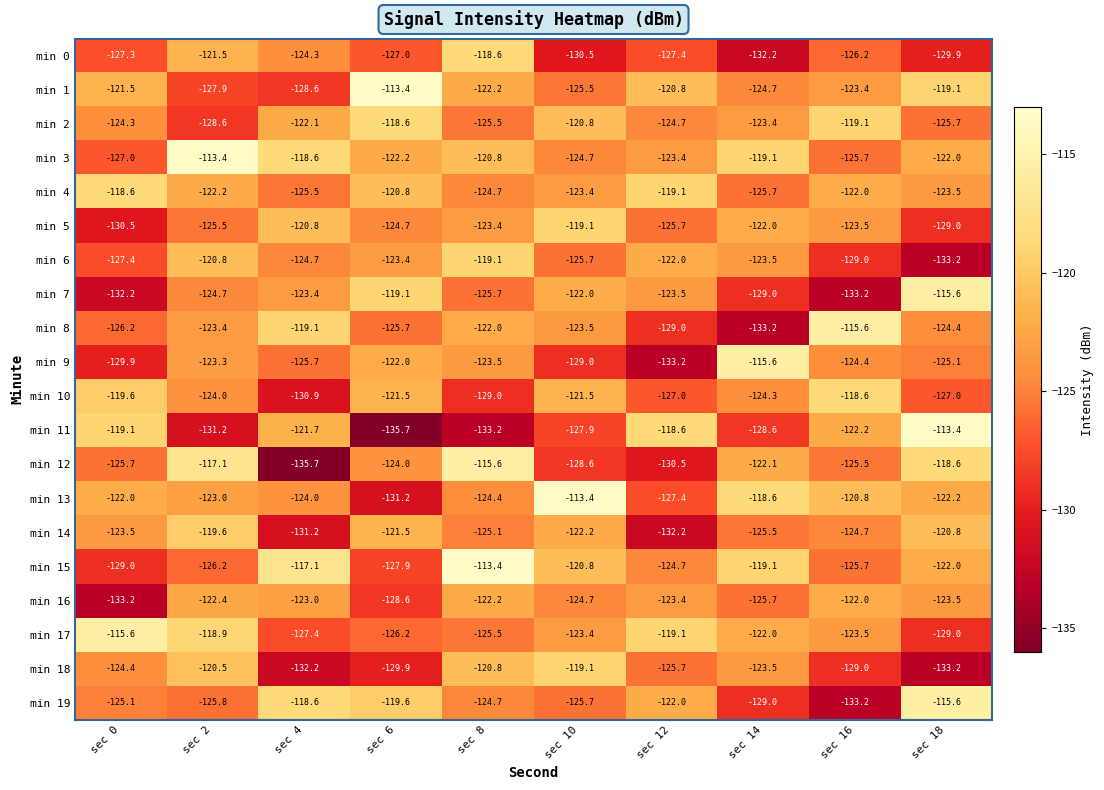

Read the min 10 value at sec 16.

-118.6